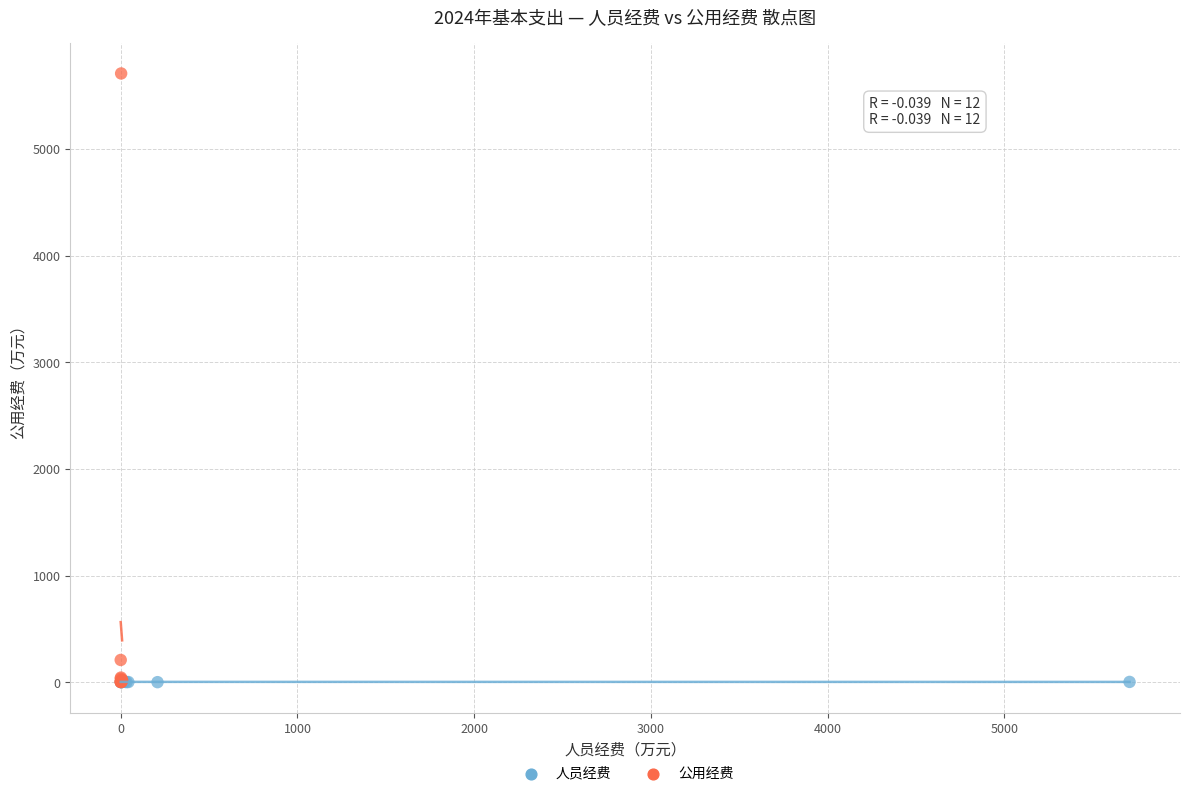

What are all the series names shown in the legend?

人员经费, 公用经费